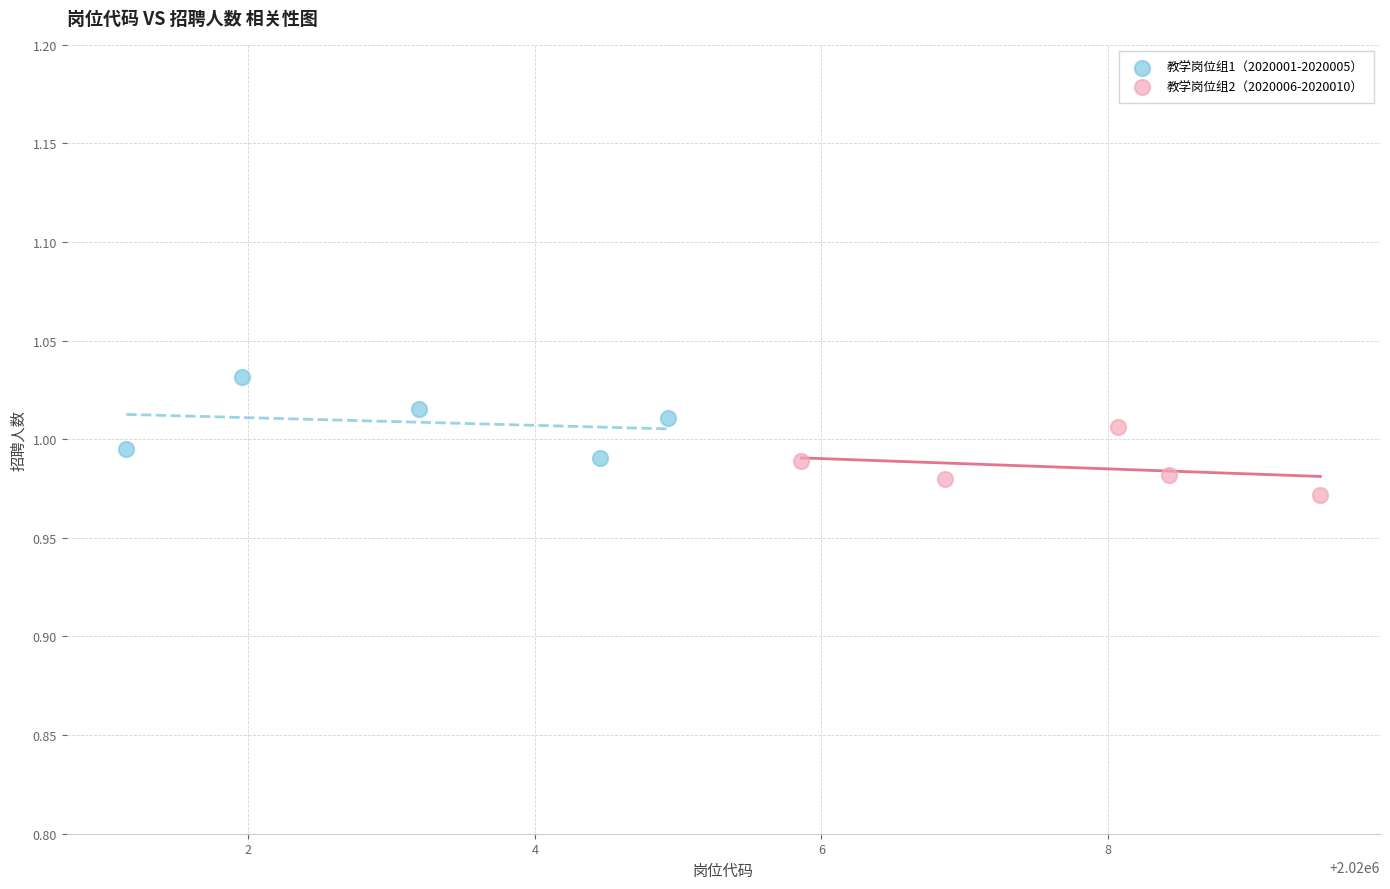

Which series reaches the maximum Y coordinate?

教学岗位组1（2020001-2020005）